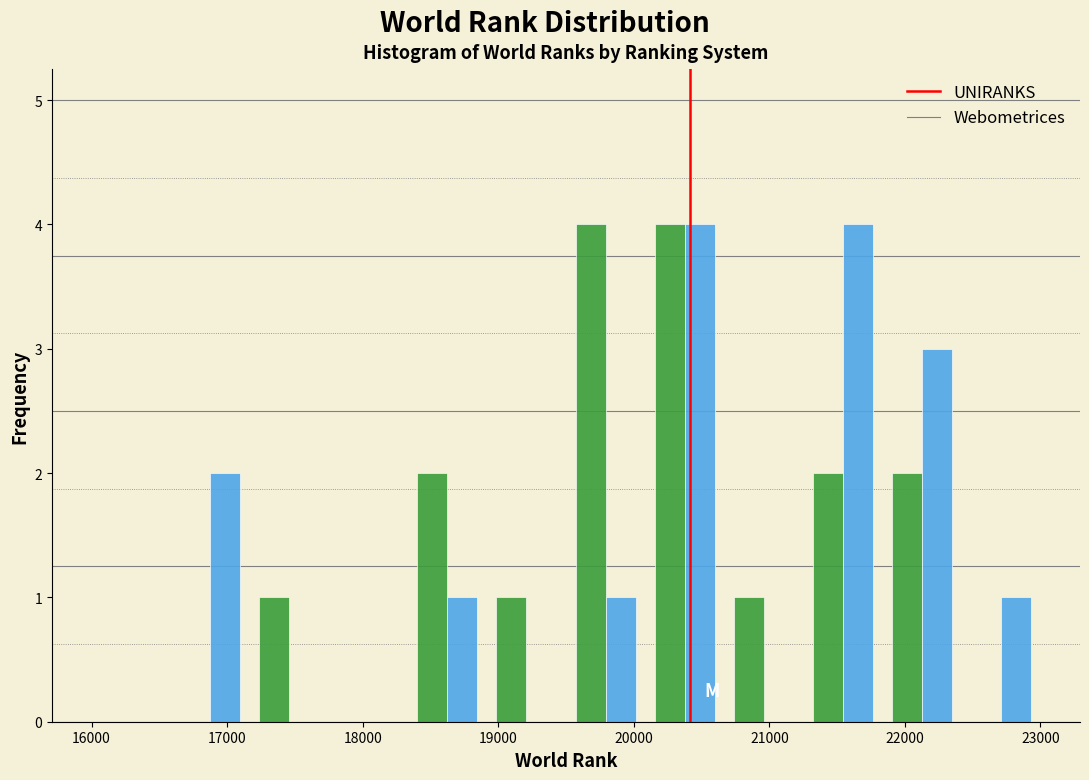

Reading left to right, list every range on the x-axis with the height of the bar of each series over it. Neither the bar edges nor the heights are printed on the chart, so give them approximately, as read against the axes.

16000 to 16600: UNIRANKS=0	Webometrices=0
16600 to 17200: UNIRANKS=0	Webometrices=2
17200 to 17800: UNIRANKS=1	Webometrices=0
17800 to 18300: UNIRANKS=0	Webometrices=0
18300 to 18900: UNIRANKS=2	Webometrices=1
18900 to 19500: UNIRANKS=1	Webometrices=0
19500 to 20100: UNIRANKS=4	Webometrices=1
20100 to 20700: UNIRANKS=4	Webometrices=4
20700 to 21300: UNIRANKS=1	Webometrices=0
21300 to 21800: UNIRANKS=2	Webometrices=4
21800 to 22400: UNIRANKS=2	Webometrices=3
22400 to 23000: UNIRANKS=0	Webometrices=1